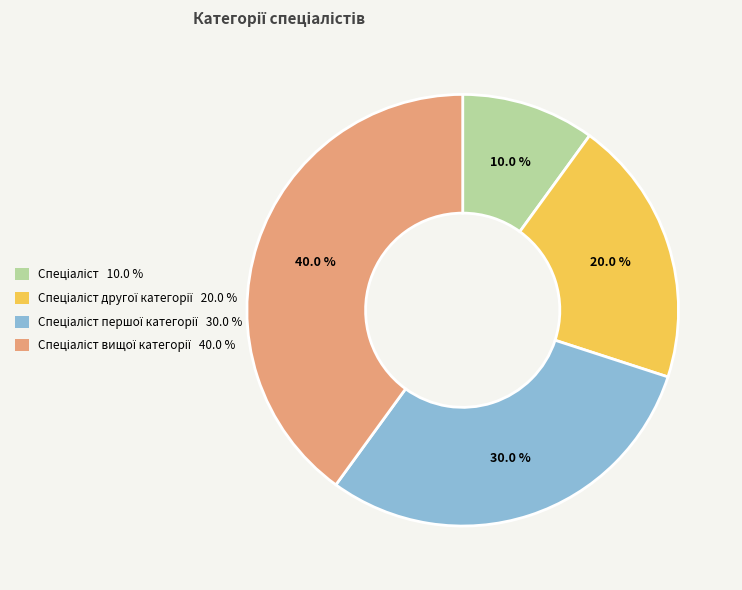

To the nearest percent, what is the difference between the largest and smallest slice percentages?

30%